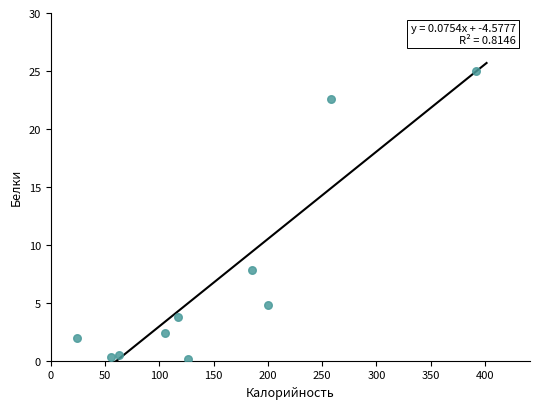

What Y value in the scatter plot is closest to 12?

7.8